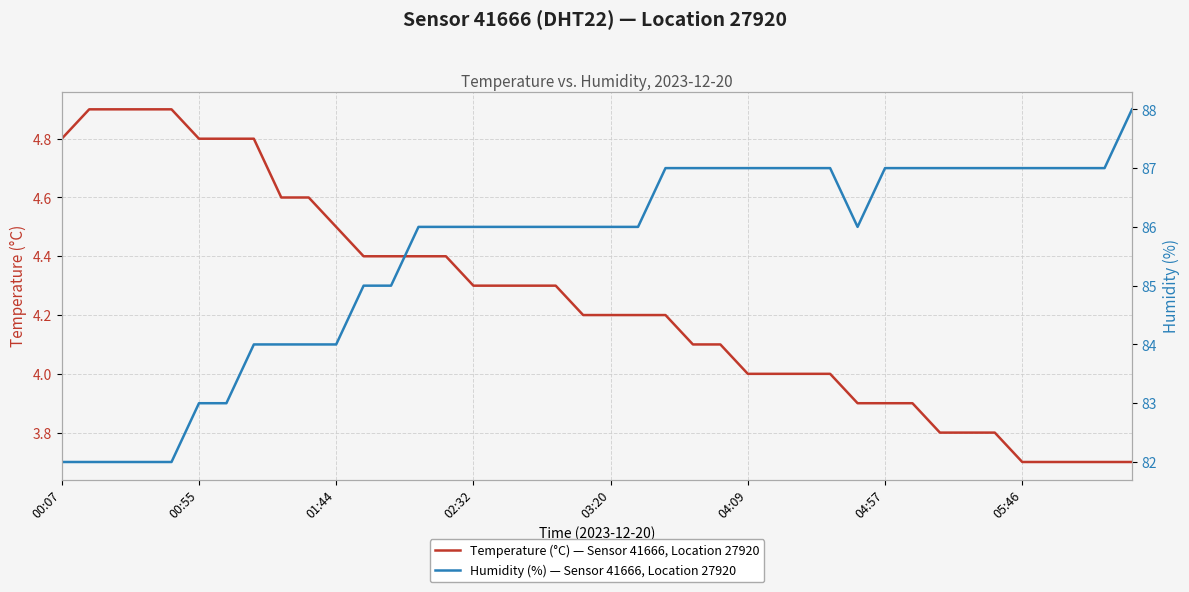

Does the chart display data point markers on the line(s)?

No